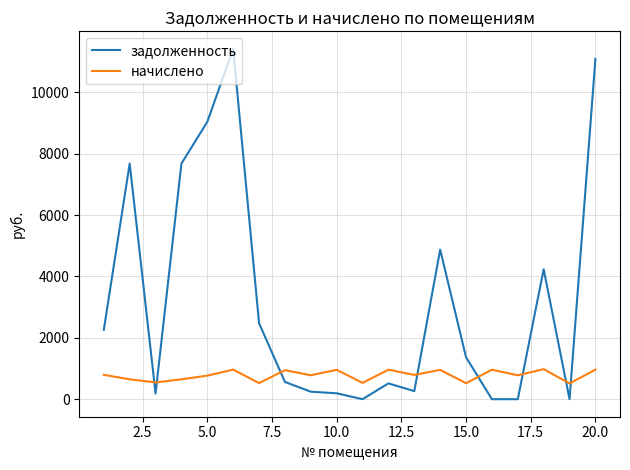

How many intersections are there between задолженность and начислено?

8